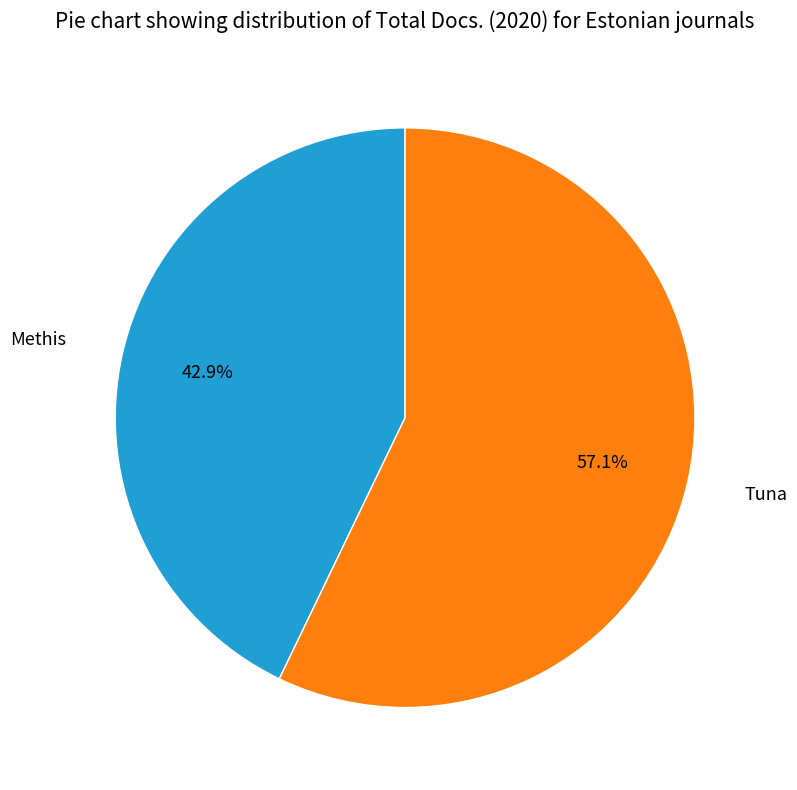

Is it true that Methis is 43% of the pie?

True